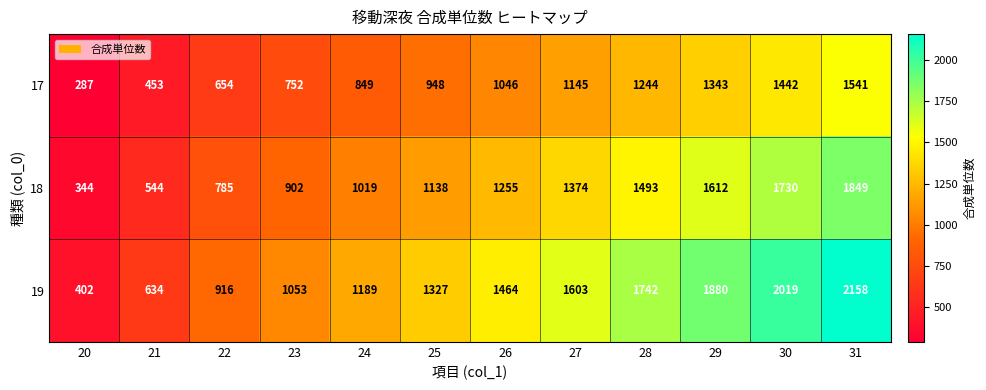

Read the 19 value at 28, to the nearest 10.

1740